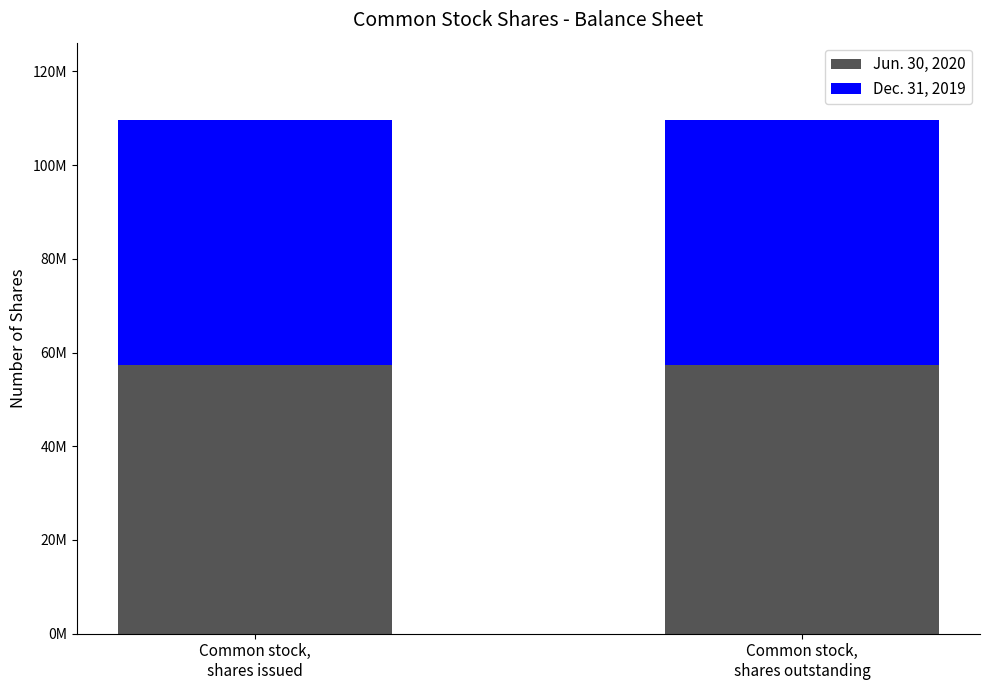

Are the bars horizontal?

No